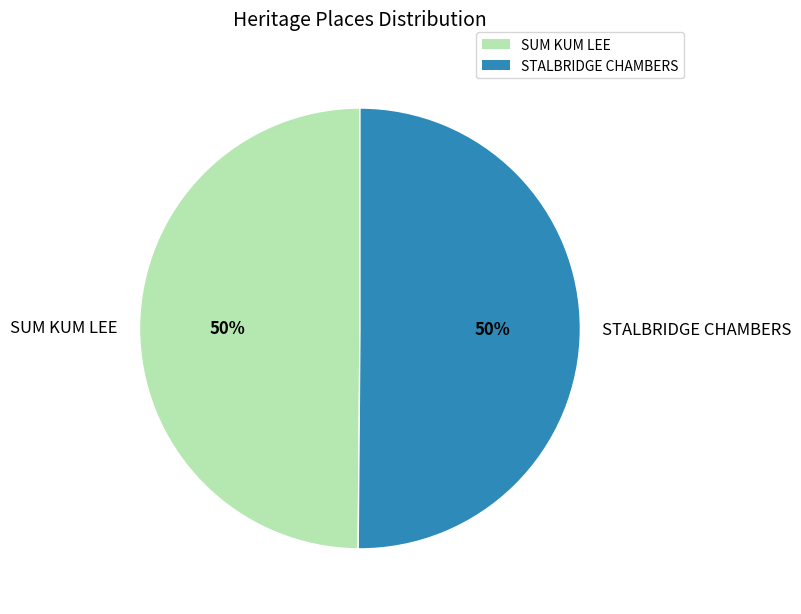

Do STALBRIDGE CHAMBERS and SUM KUM LEE together represent more than half of the pie?

Yes